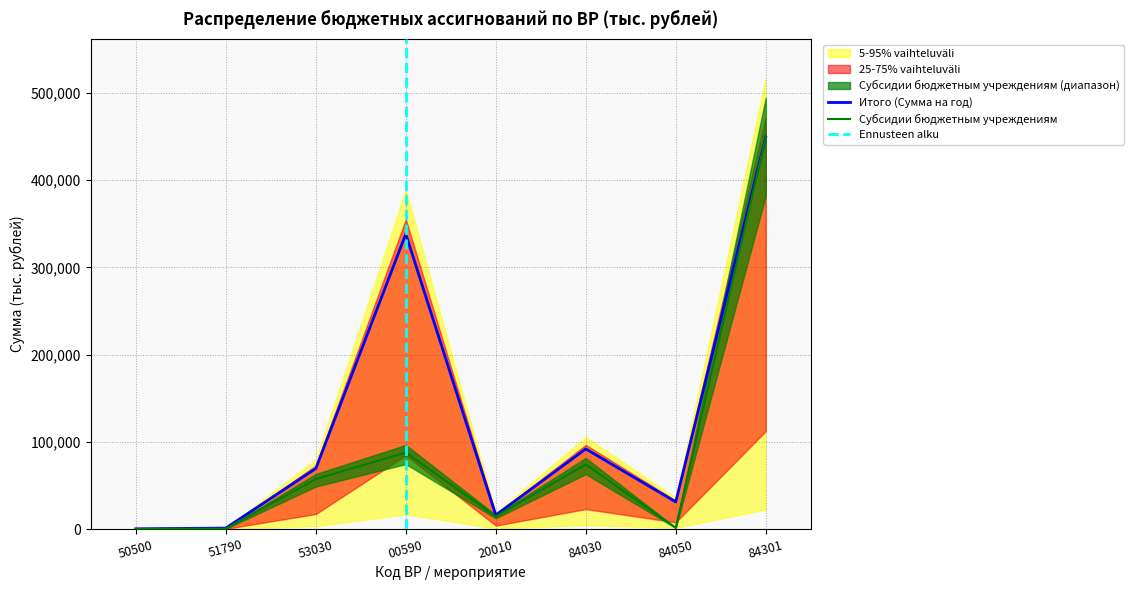

What is the smallest value displayed?

156.2